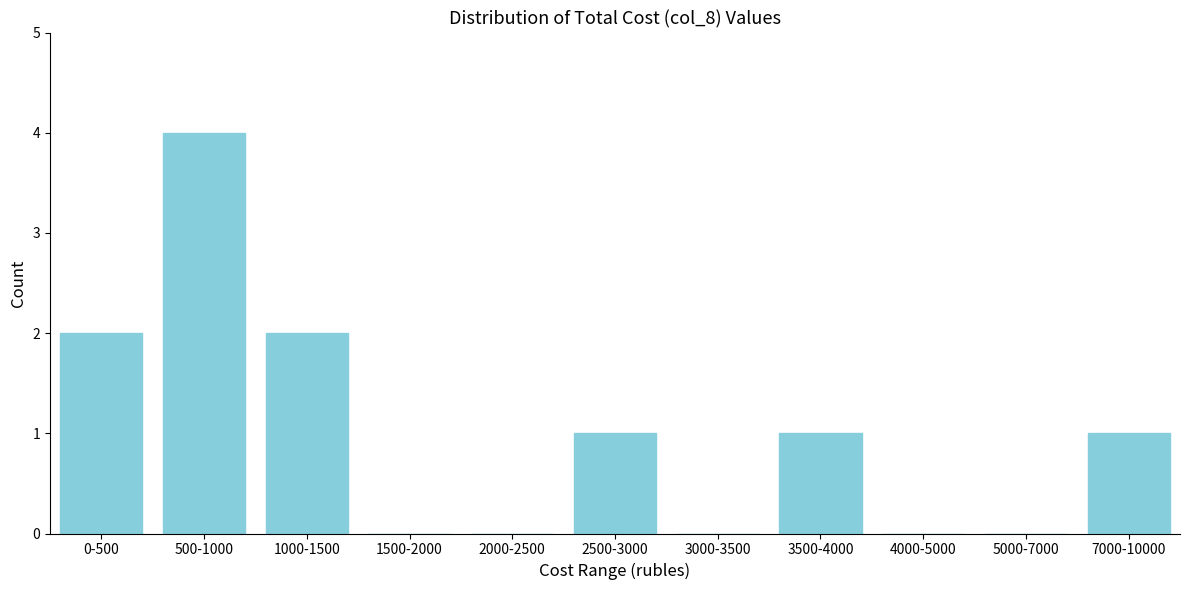

Reading left to right, list all the values displayed in this chart.

0-500=2	500-1000=4	1000-1500=2	1500-2000=0	2000-2500=0	2500-3000=1	3000-3500=0	3500-4000=1	4000-5000=0	5000-7000=0	7000-10000=1